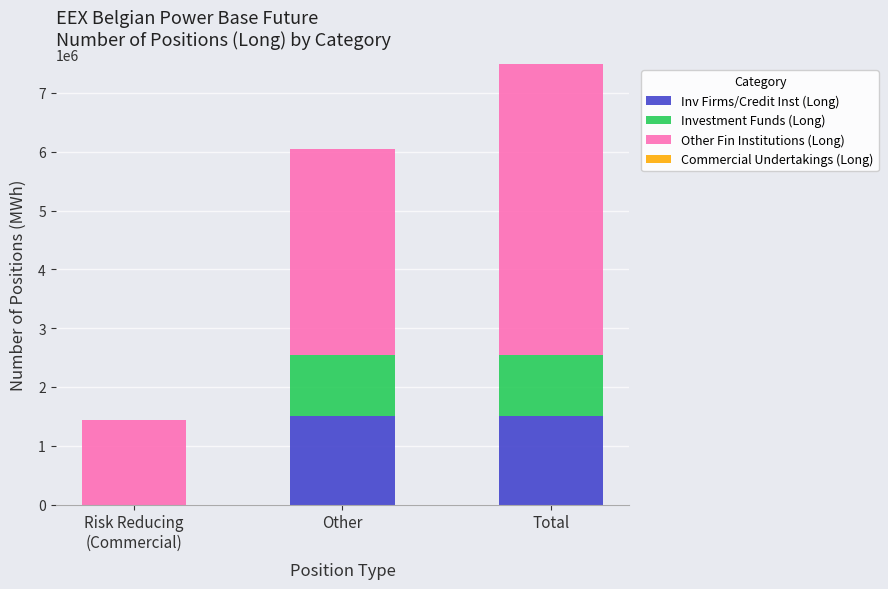

At which category is the sum across all series the highest?

Total